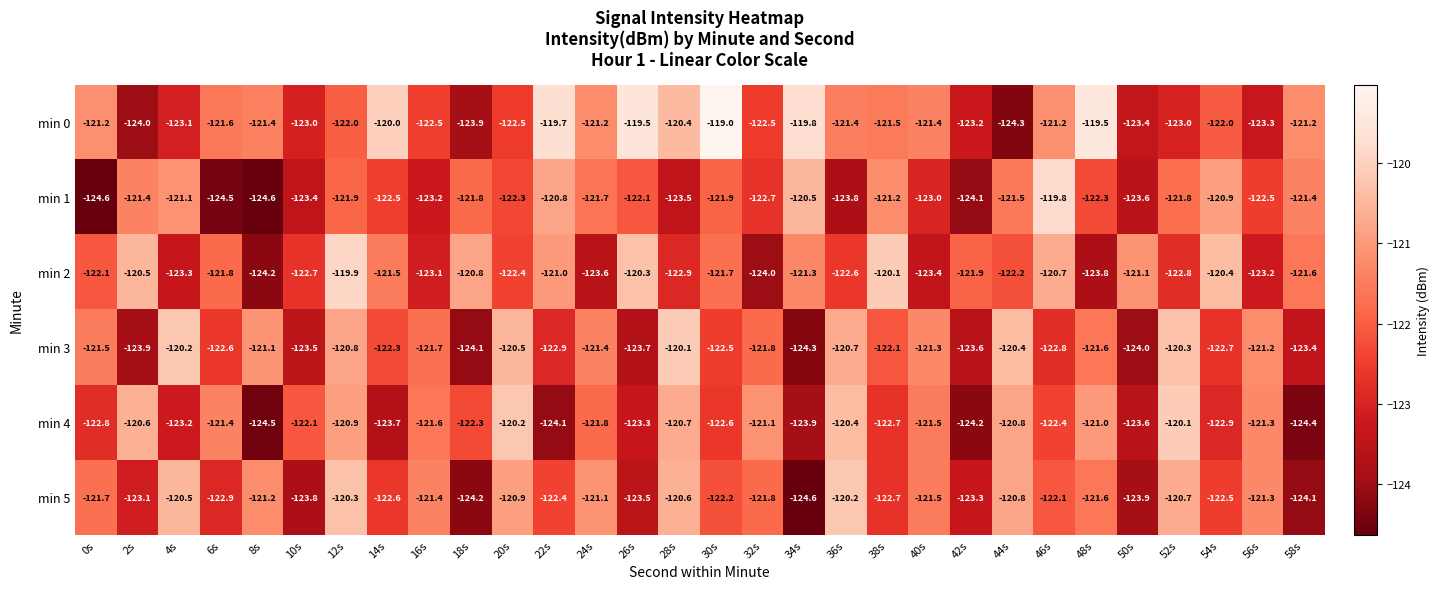

Where is min 2 nearest to the value -122?

0s